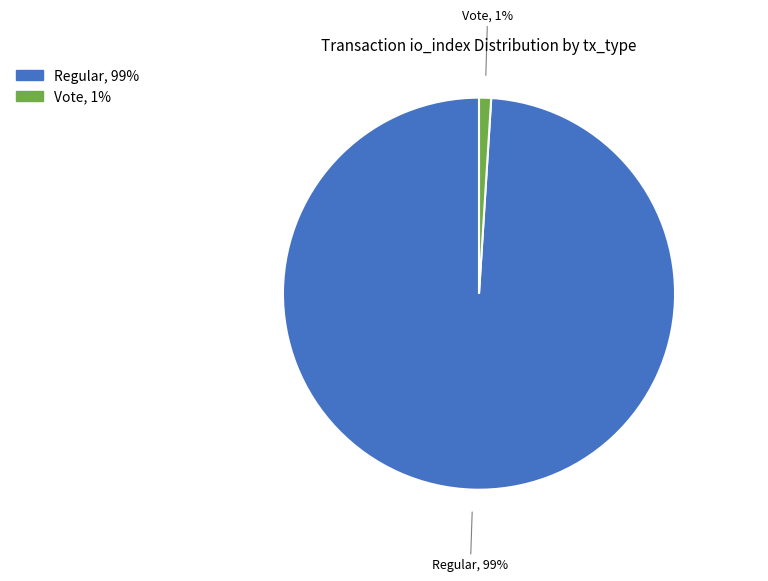

Is there a majority slice in this chart?

Yes